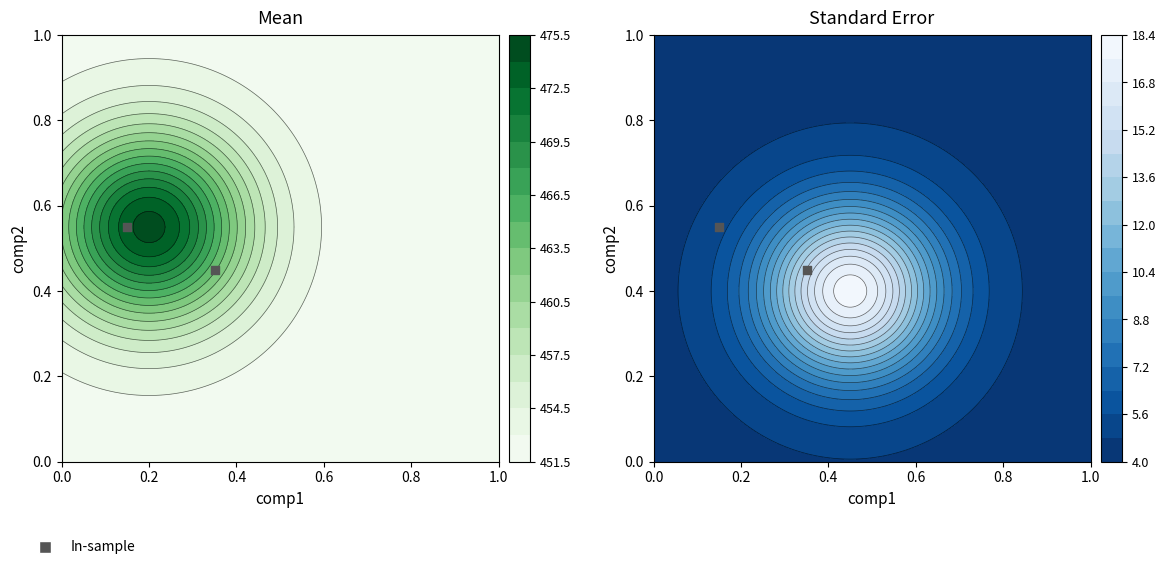

The chart shows a value of 0.1 at 0.0. True or false?

False